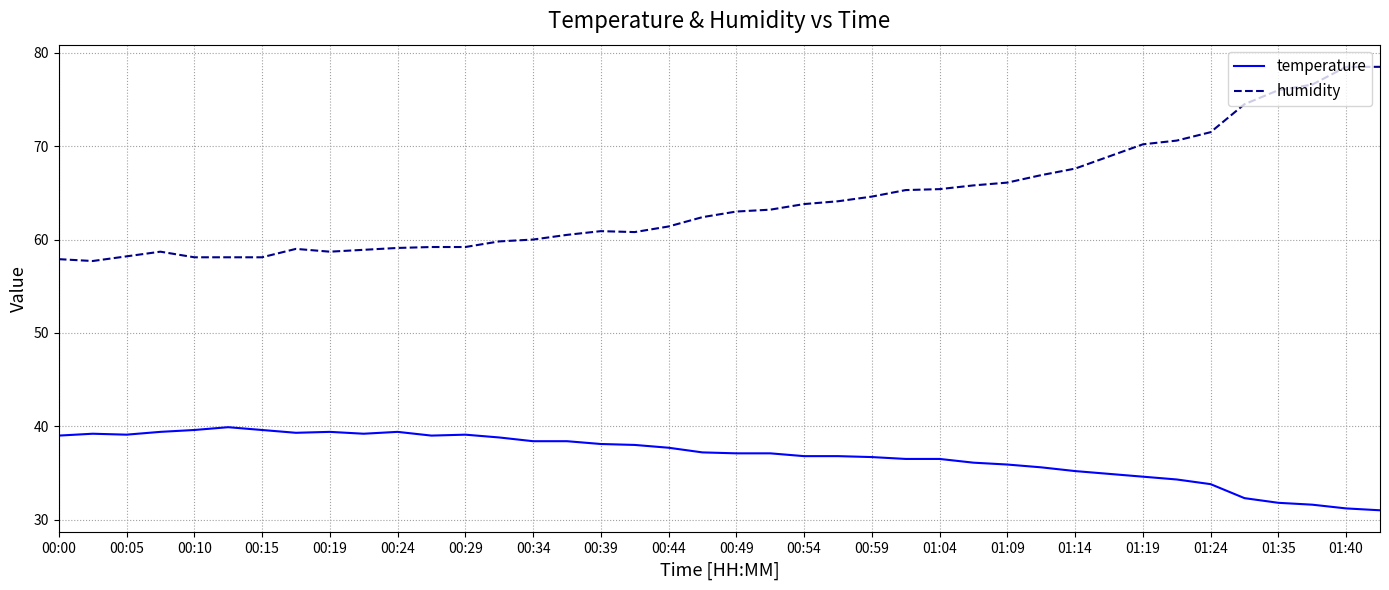

How many lines are shown in the chart?

2